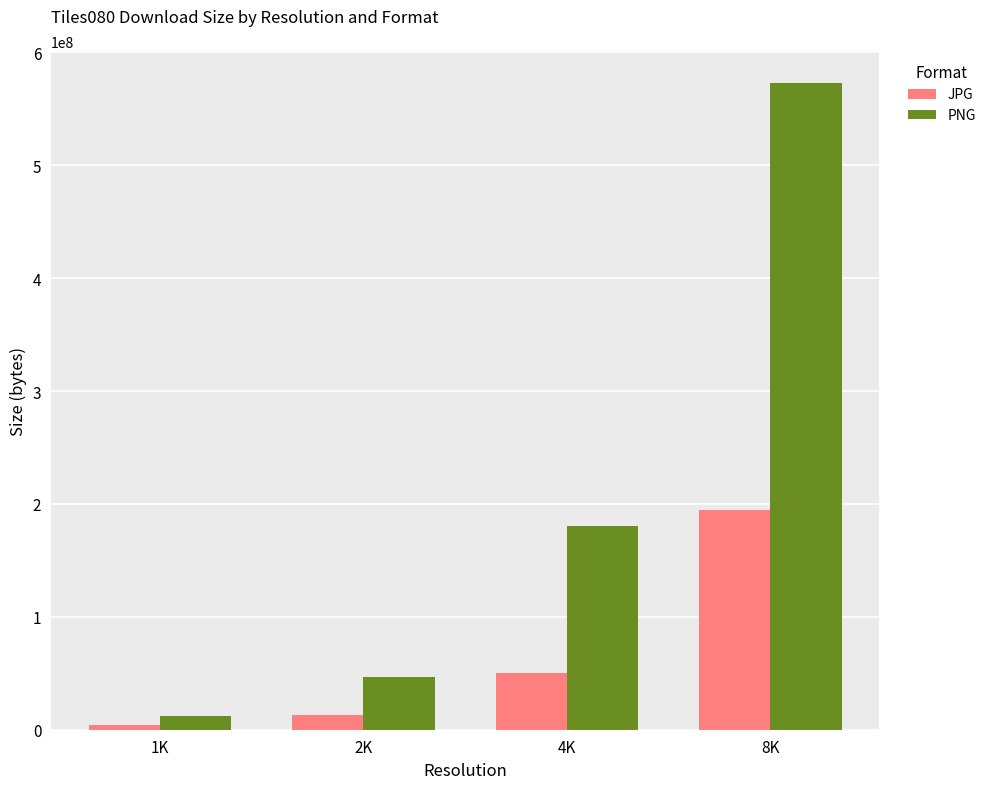

Is the value of PNG at 4K greater than the value of JPG at 8K?

No